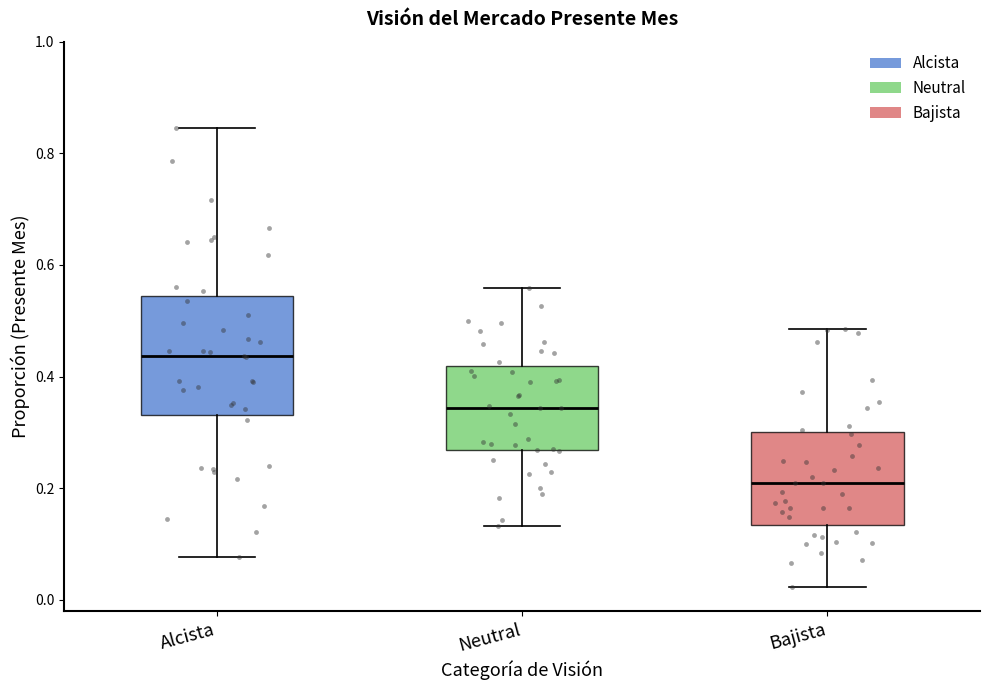

Which box is the tallest, from its lower edge to its upper edge?

Alcista